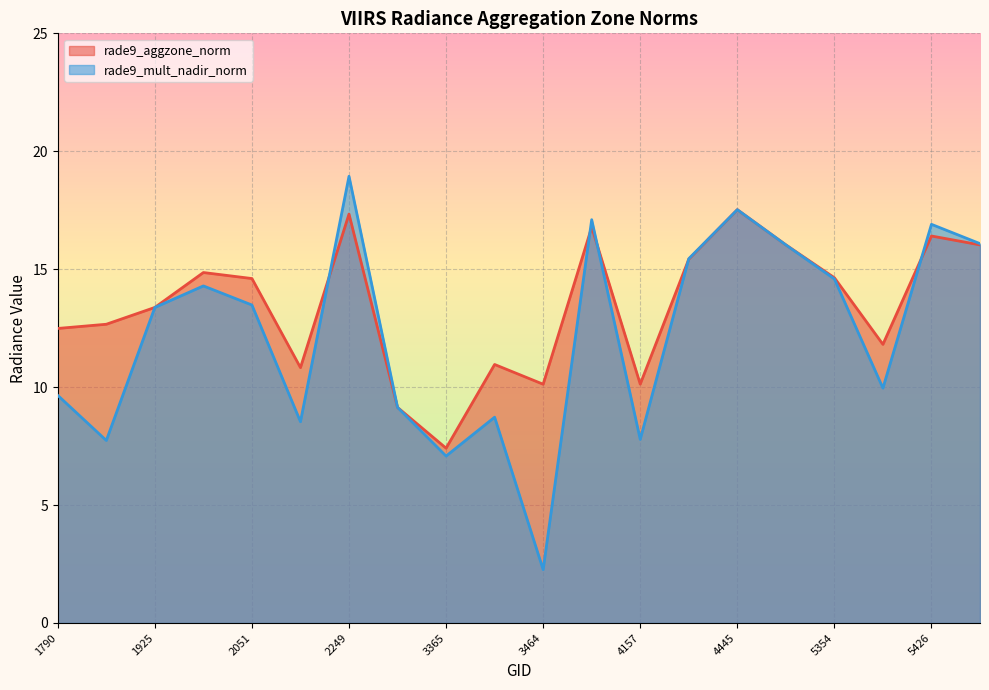

In rade9_aggzone_norm, how many points are higher than both neighbors (excluding endpoints)?

6